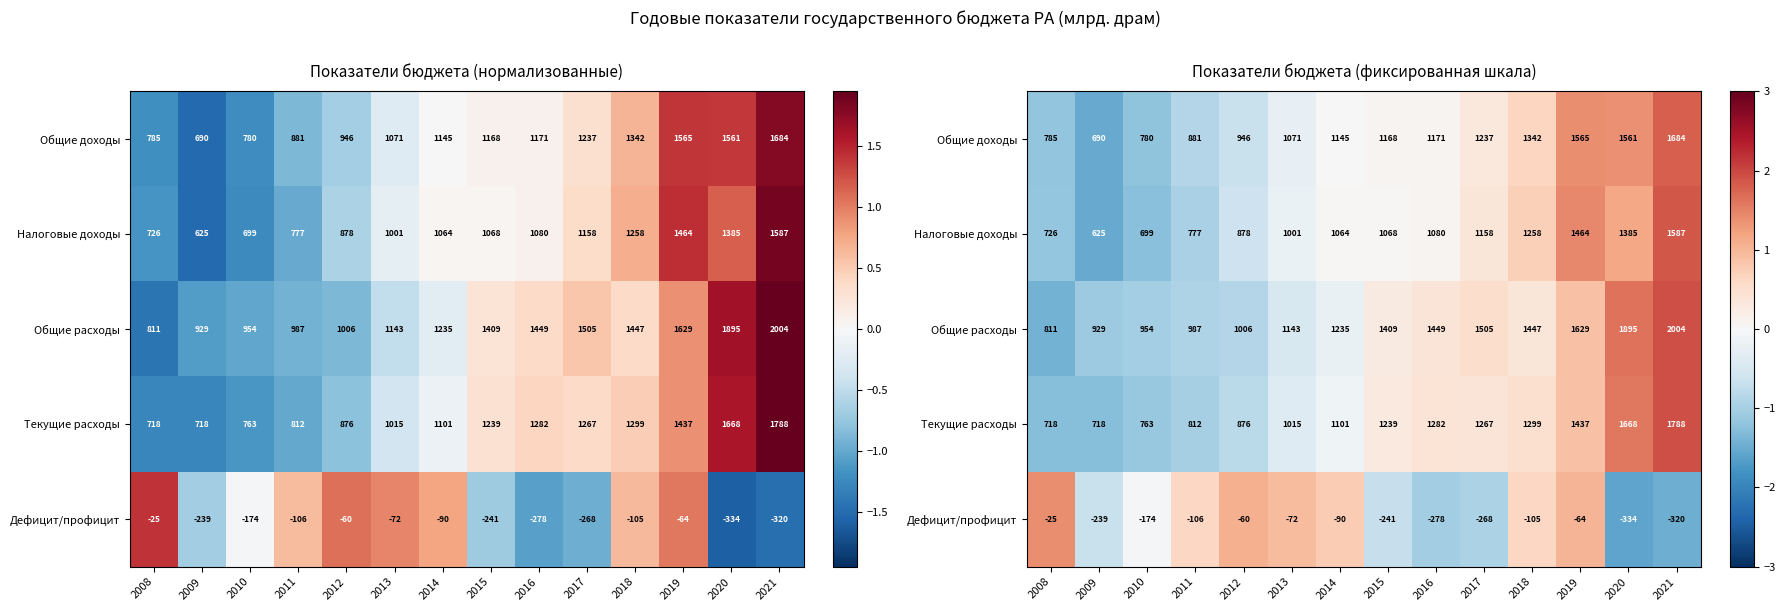

The value of Общие доходы at 2013 is -0.4. True or false?

False